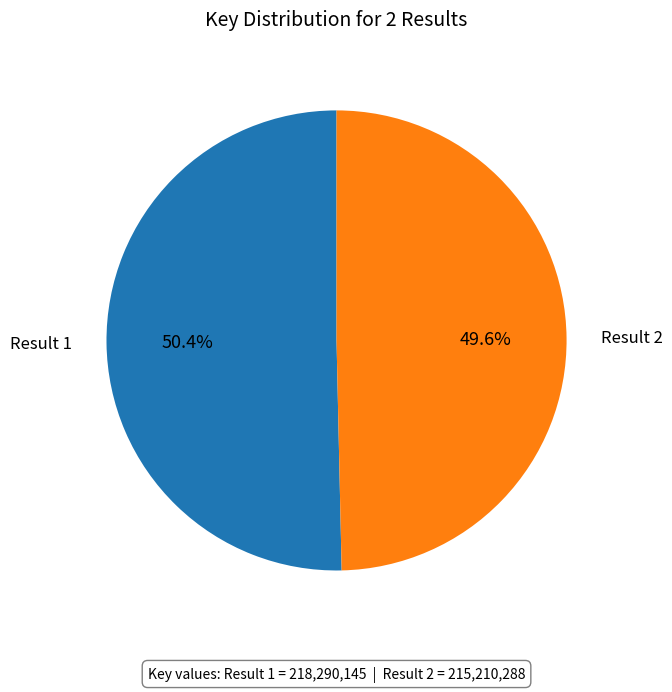

Is there a majority slice in this chart?

Yes